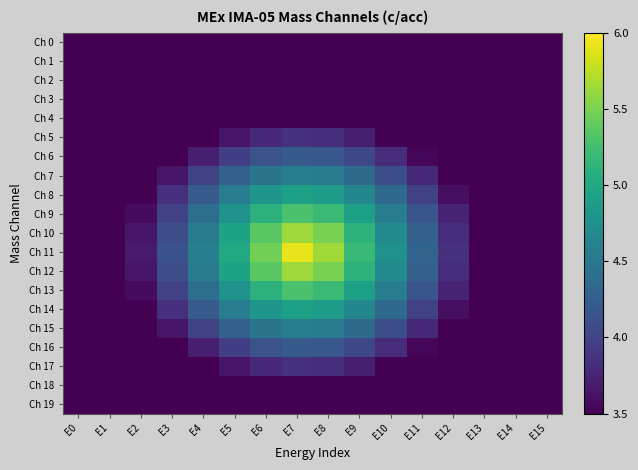

Which series has the largest total across all categories?

Ch 11